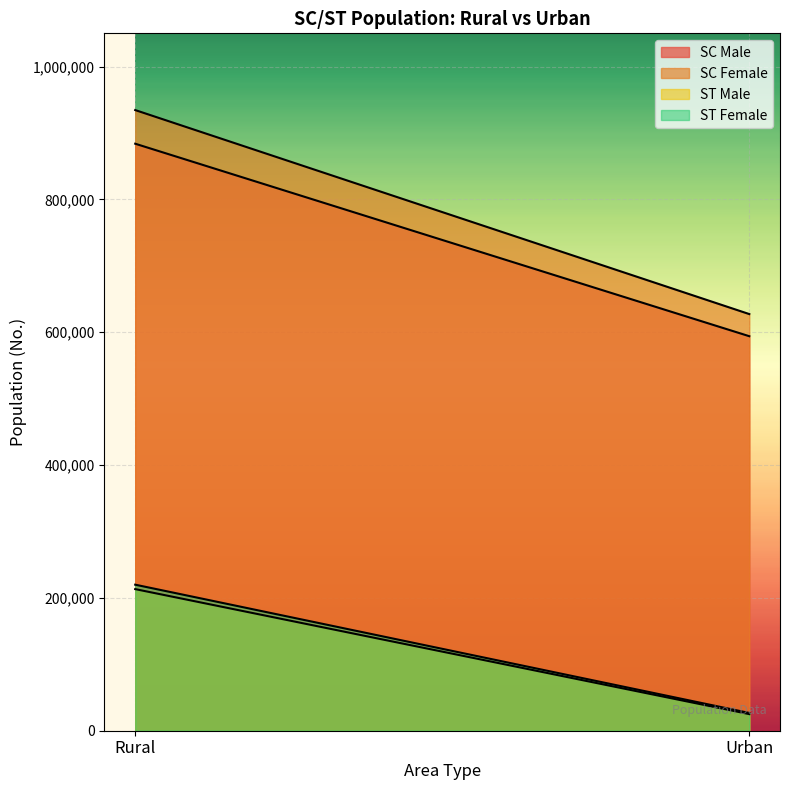

At which category is the sum across all series the highest?

Rural